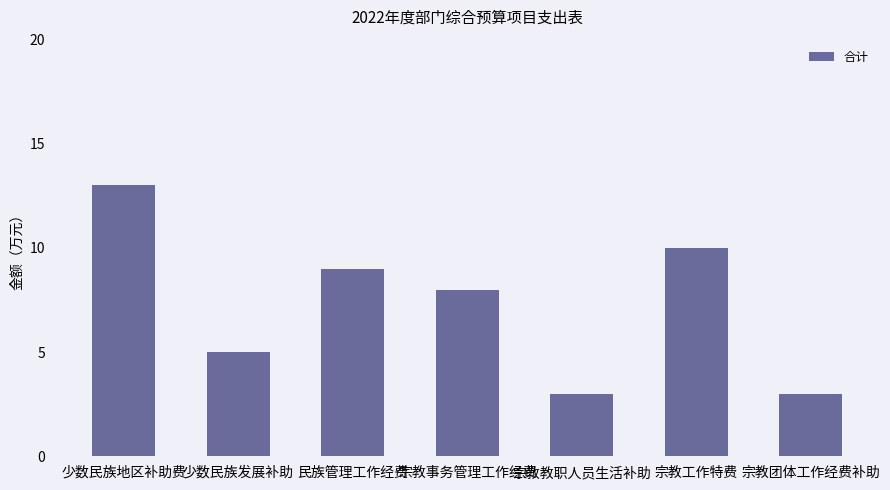

What is the smallest value displayed?

3